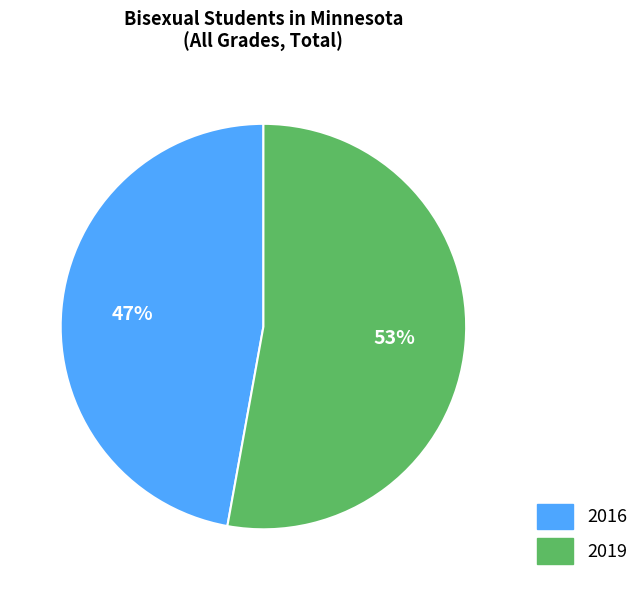

Is the sum of 2019 and 2016 greater than half?

Yes